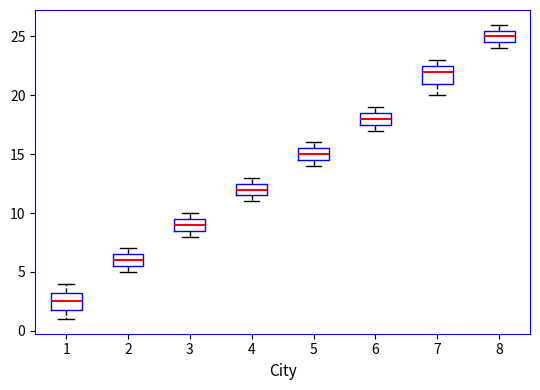

Reading left to right, read every box against the y-axis: the position of its median line, the range the box covers, and the ends of its whiskers. The values are not printed on the chart, so give them approximately, as read against the axis.

1: median 2.5, box 2.0 to 3.5, whiskers 1.0 to 4.0
2: median 6.0, box 5.5 to 6.5, whiskers 5.0 to 7.0
3: median 9.0, box 8.5 to 9.5, whiskers 8.0 to 10.0
4: median 12.0, box 11.5 to 12.5, whiskers 11.0 to 13.0
5: median 15.0, box 14.5 to 15.5, whiskers 14.0 to 16.0
6: median 18.0, box 17.5 to 18.5, whiskers 17.0 to 19.0
7: median 22.0, box 21.0 to 22.5, whiskers 20.0 to 23.0
8: median 25.0, box 24.5 to 25.5, whiskers 24.0 to 26.0